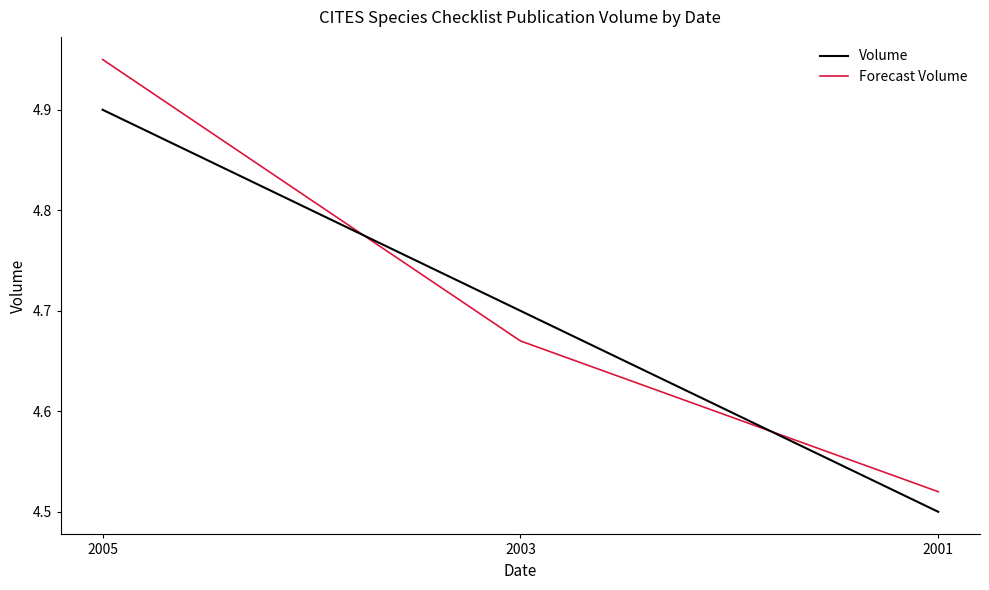

Count the Volume values in the range 4 to 5.

3